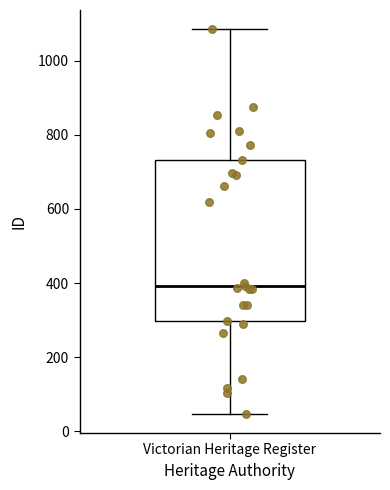

Read this box plot against the y-axis: the position of the median line, the range covered by the box, and the ends of both whiskers. The values are not printed on the chart, so give them approximately, as read against the axis.

median 400, box 300 to 740, whiskers 40 to 1080